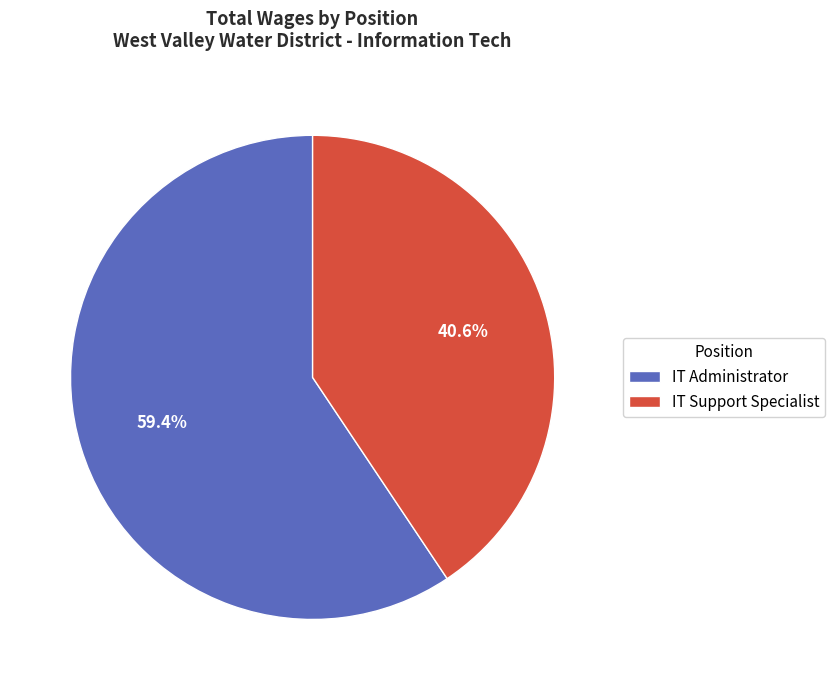

To the nearest percent, what percentage of the pie is IT Administrator?

59%